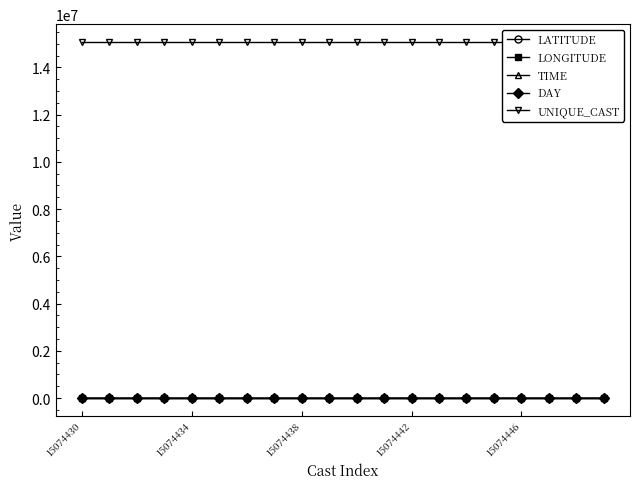

True or false: LATITUDE has a value of -36.4 at 11.

True